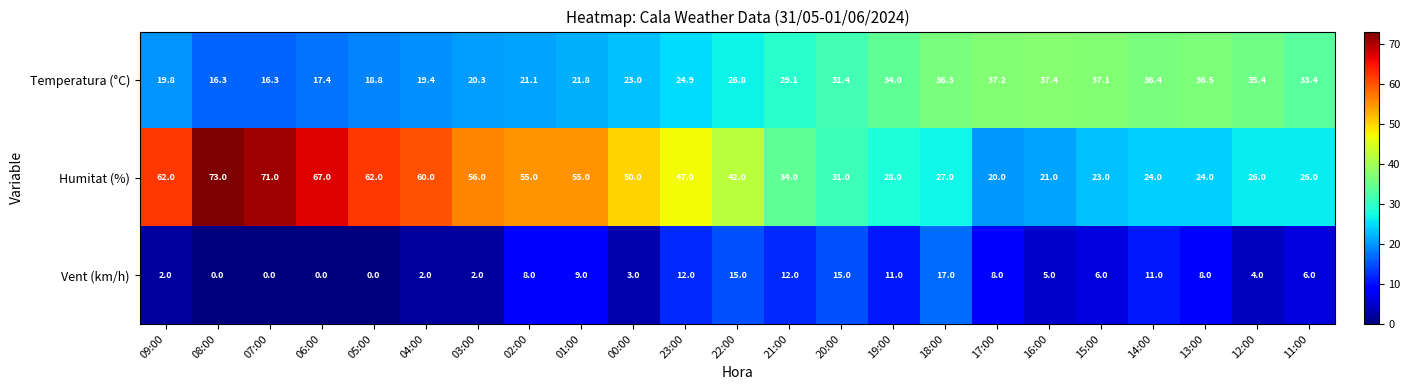

What value does the Humitat (%) series have at 13:00?

24.0